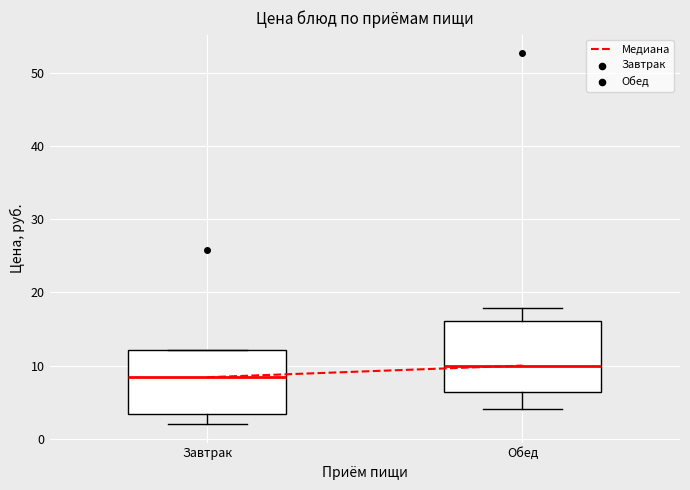

Which box's median line is the highest?

Обед